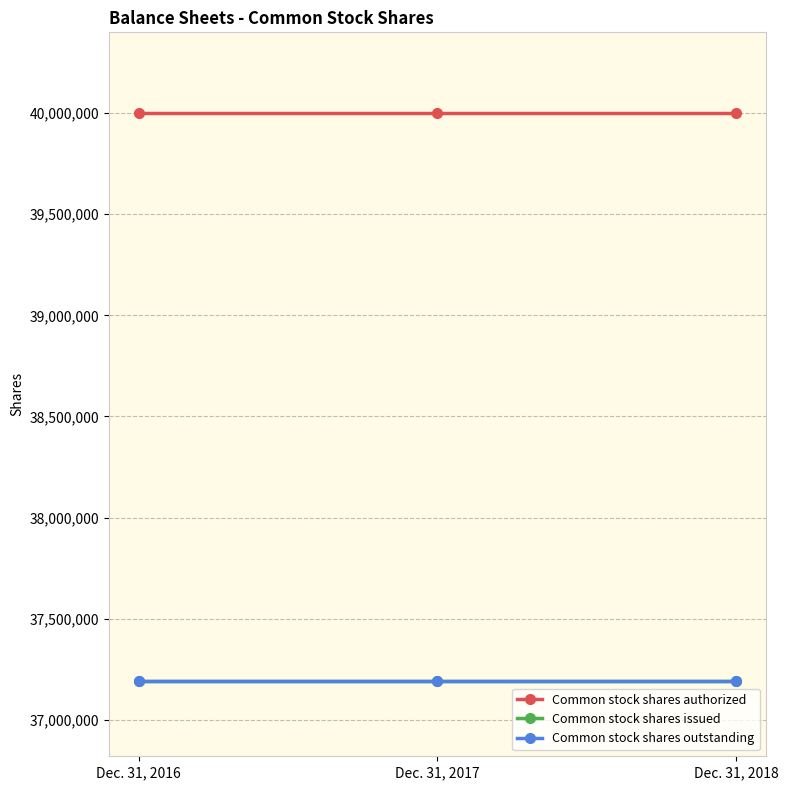

Does the chart have visible grid lines?

Yes